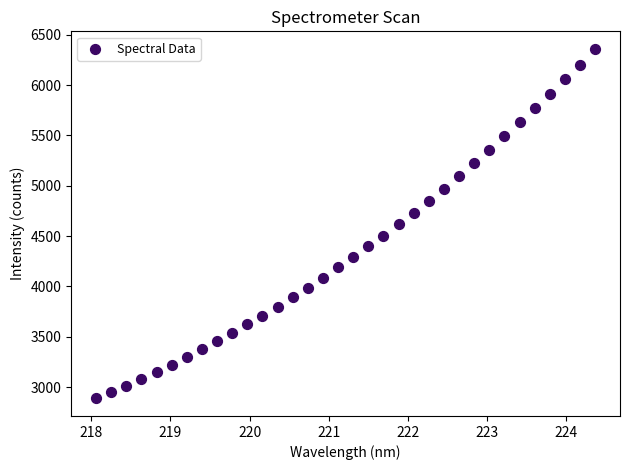

What is the range of X values (max minus min)?

6.3